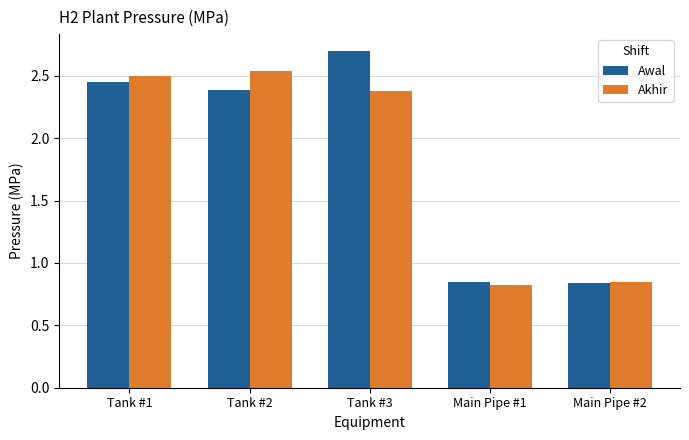

What is the highest value of the Awal series?

2.7